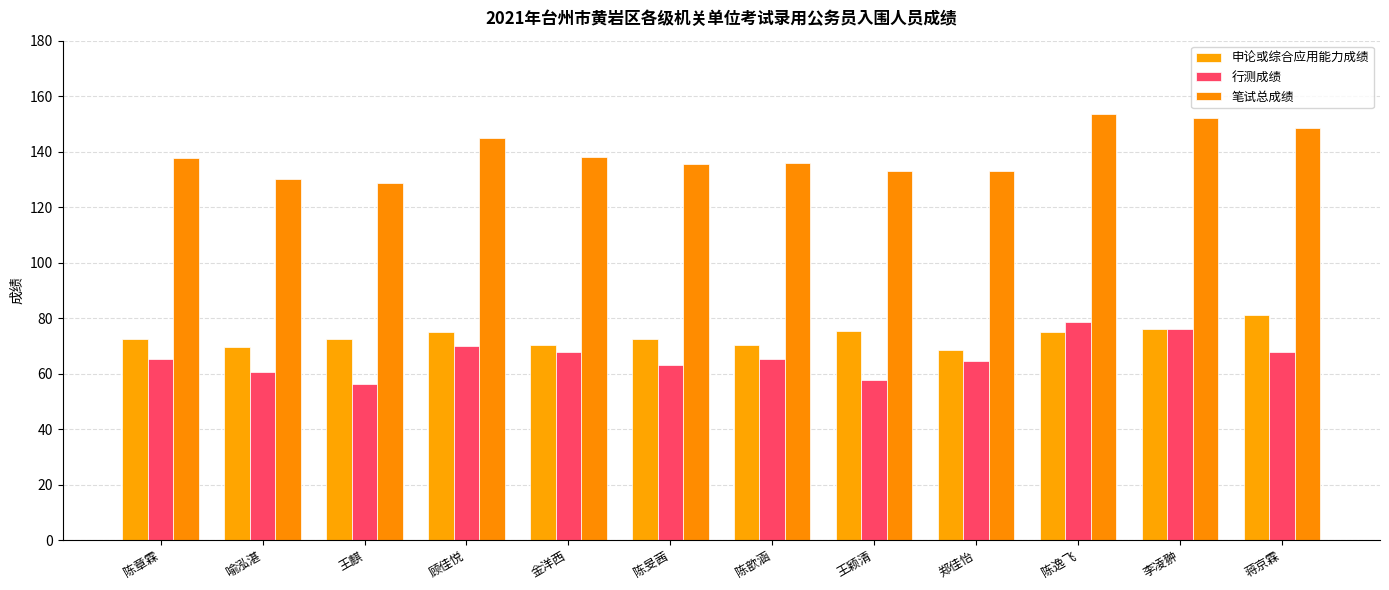

Reading left to right, what are all the values shown in this chart?

申论或综合应用能力成绩: 陈章霖=72.5	喻泓湛=69.5	王麒=72.5	顾佳悦=75.0	金洋西=70.5	陈旻茜=72.5	陈歆涵=70.5	王颖清=75.5	郑佳怡=68.5	陈逸飞=75.0	李凌翀=76.0	蒋京霖=81.0
行测成绩: 陈章霖=65.4	喻泓湛=60.8	王麒=56.1	顾佳悦=70.0	金洋西=67.7	陈旻茜=63.1	陈歆涵=65.4	王颖清=57.7	郑佳怡=64.6	陈逸飞=78.5	李凌翀=76.2	蒋京霖=67.7
笔试总成绩: 陈章霖=137.9	喻泓湛=130.3	王麒=128.7	顾佳悦=145.0	金洋西=138.2	陈旻茜=135.6	陈歆涵=135.9	王颖清=133.2	郑佳怡=133.1	陈逸飞=153.5	李凌翀=152.2	蒋京霖=148.7